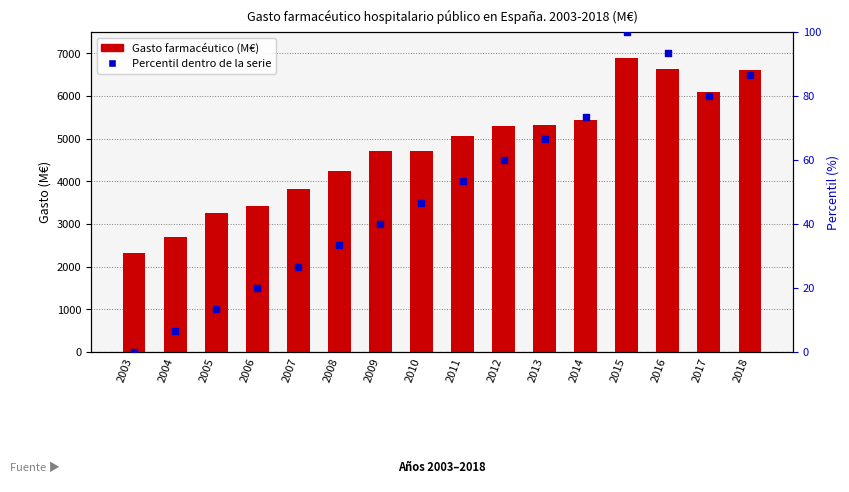

At how many categories does at least one series exceed 2648?

15